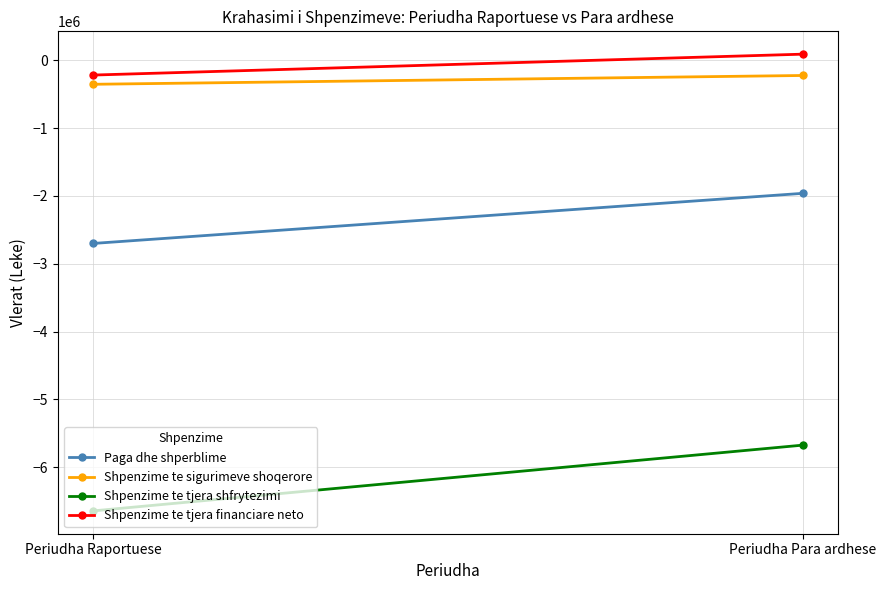

Between Periudha Para ardhese and Periudha Raportuese, which is larger?

Periudha Para ardhese